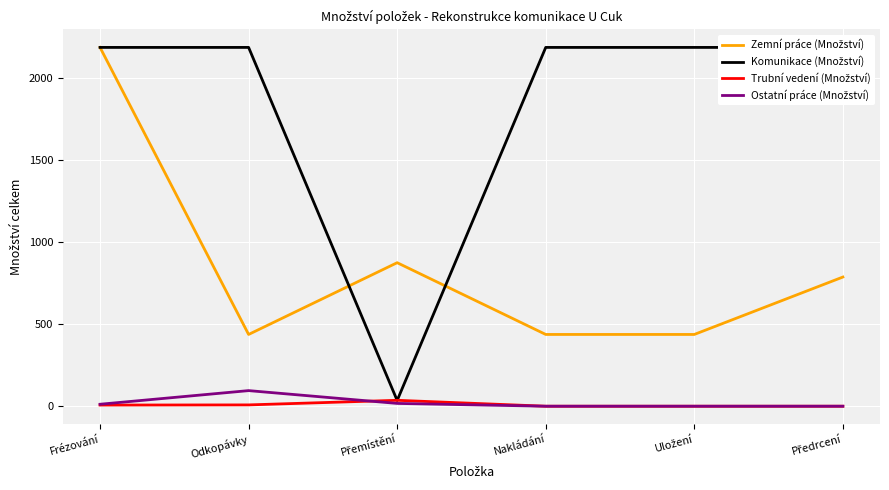

What is the total value across all series at Odkopávky?

2725.0